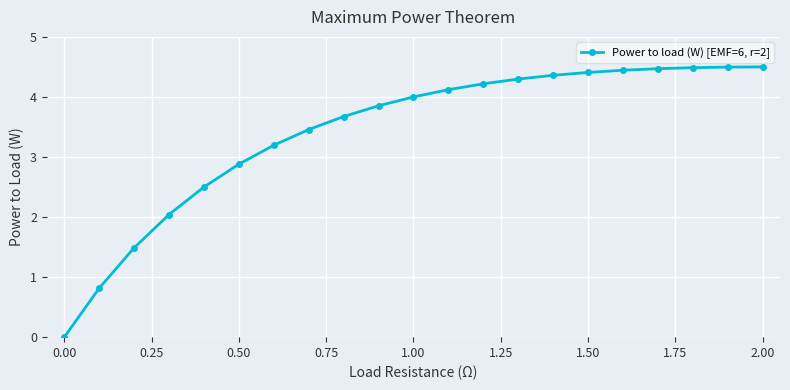

What is the value of the 7th point from the left?

3.2